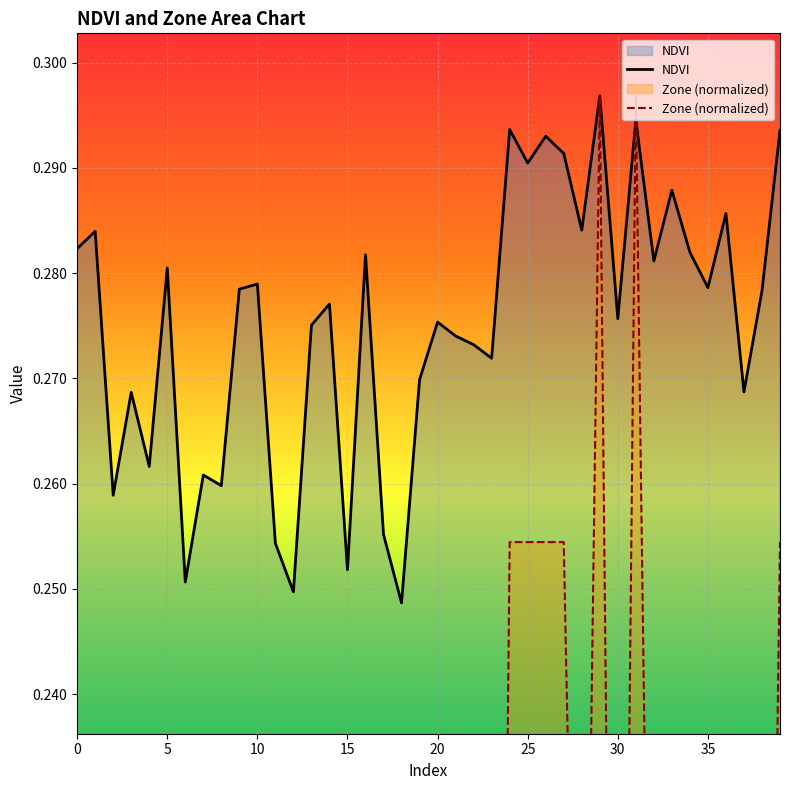

True or false: NDVI has a value of 0.5 at 25.

False